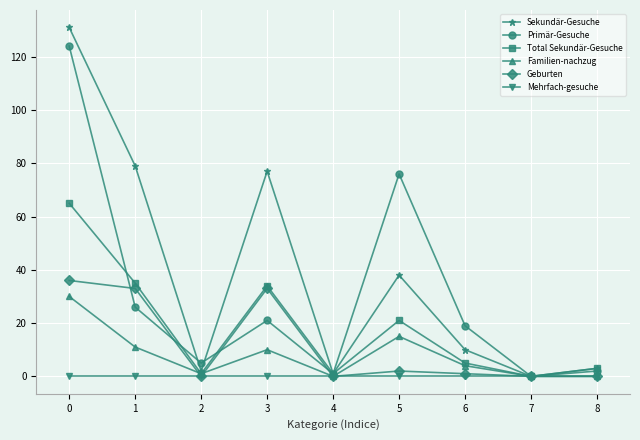

Where is the first local maximum for Primär-Gesuche?

3